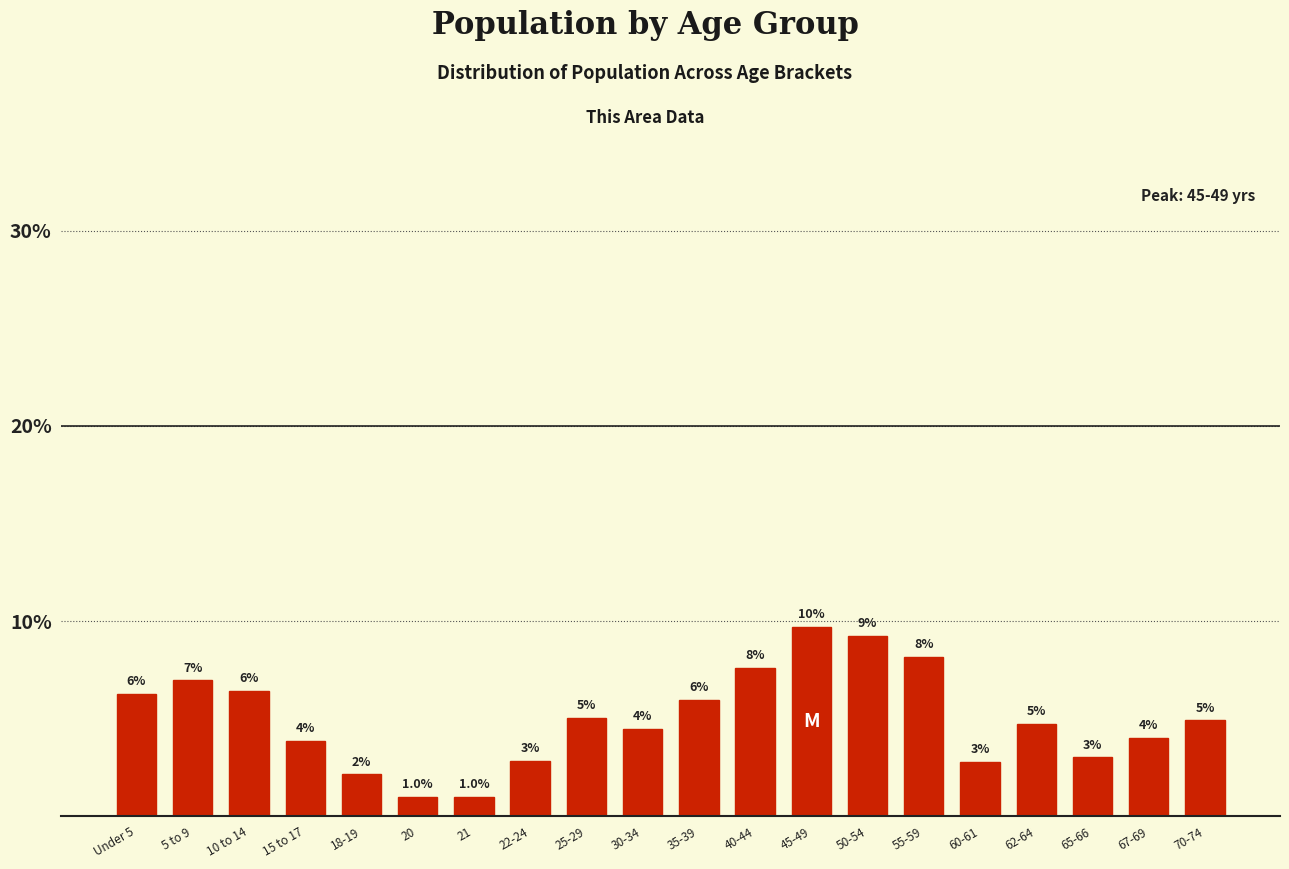

What is the average value?

5.0